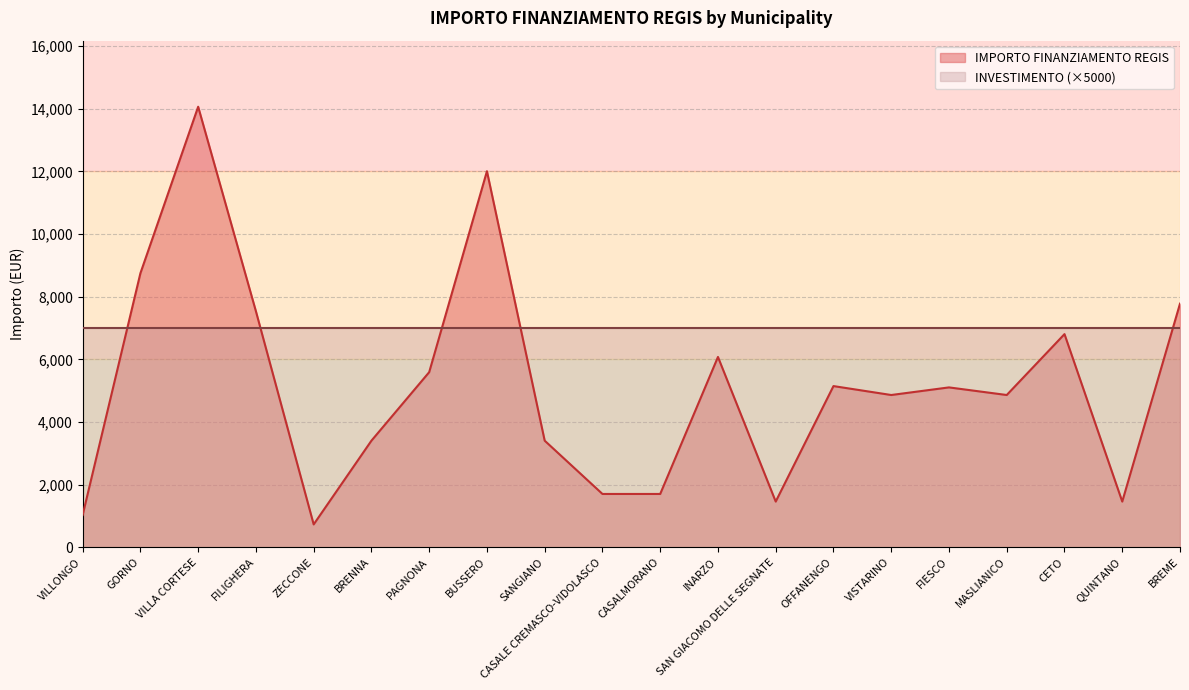

The value at VISTARINO is 4860. True or false?

True